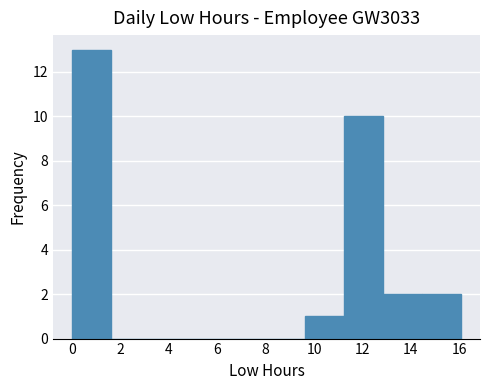

Reading left to right, list every bar in this chart as the range it spans on the x-axis followed by its height. Neither the bar edges nor the heights are printed on the chart, so give them approximately, as read against the axes.

0.0 to 1.6: 13
1.6 to 3.2: 0
3.2 to 4.8: 0
4.8 to 6.4: 0
6.4 to 8.0: 0
8.0 to 9.6: 0
9.6 to 11.2: 1
11.2 to 12.8: 10
12.8 to 14.4: 2
14.4 to 16.0: 2